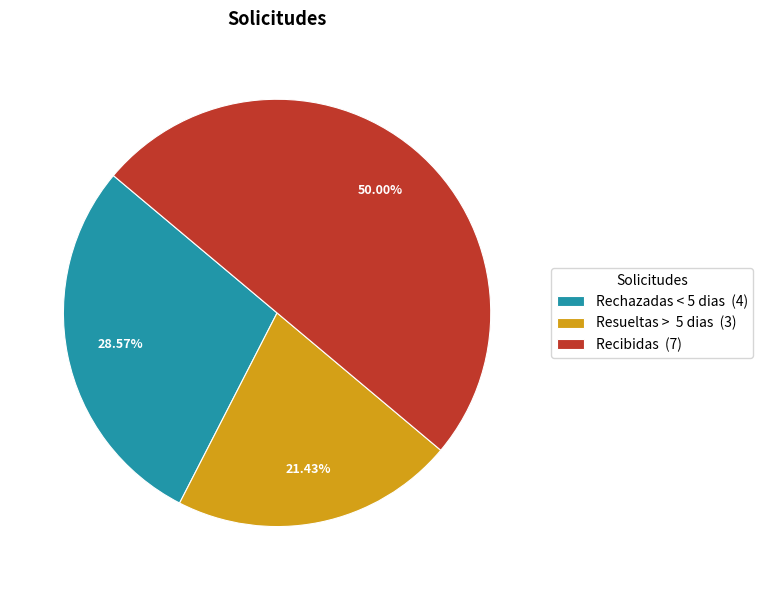

Is Rechazadas < 5 dias (4) the majority of the pie?

No